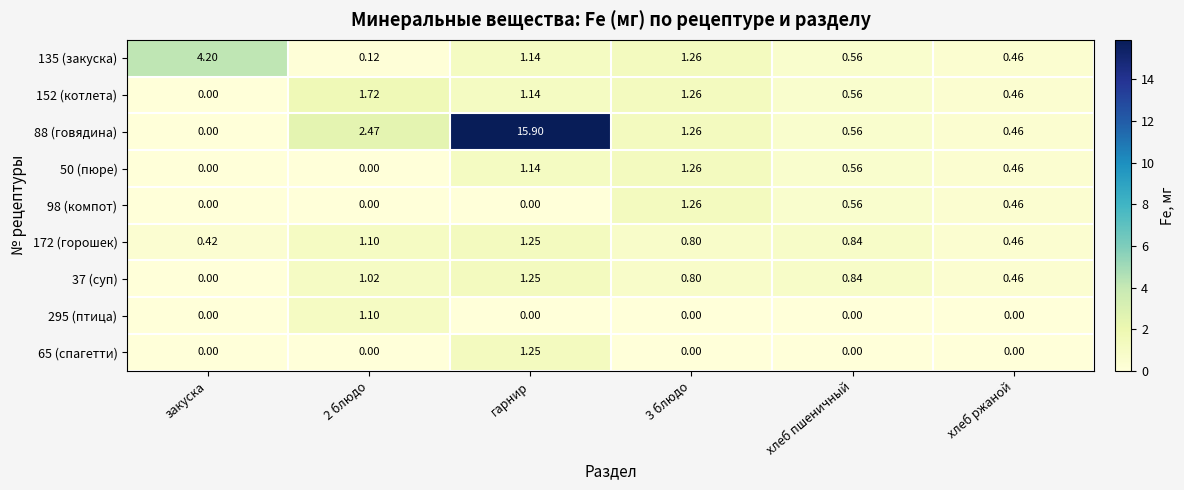

At which category does the chart reach its peak across all series?

гарнир